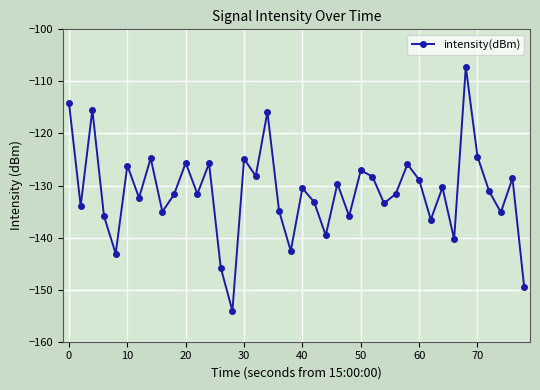

Is this an area chart (filled region under the line)?

No